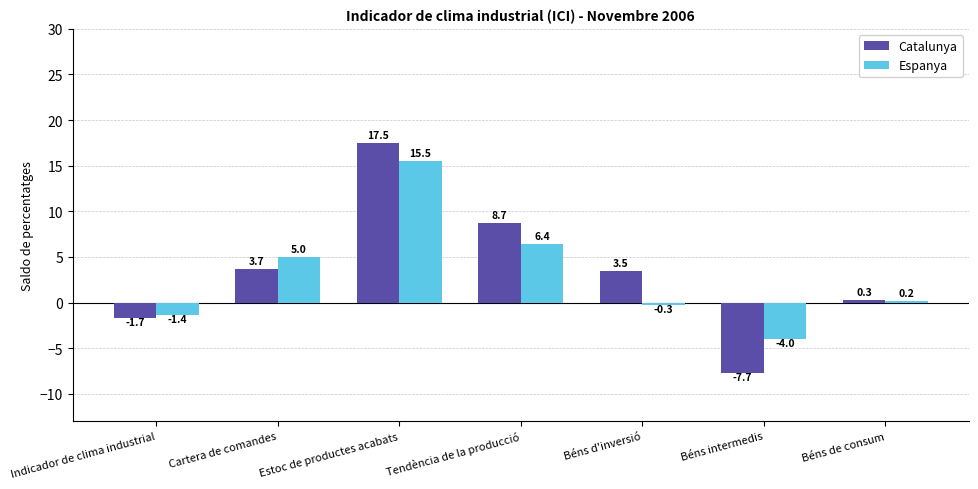

Which category has the highest value across all series?

Estoc de productes acabats